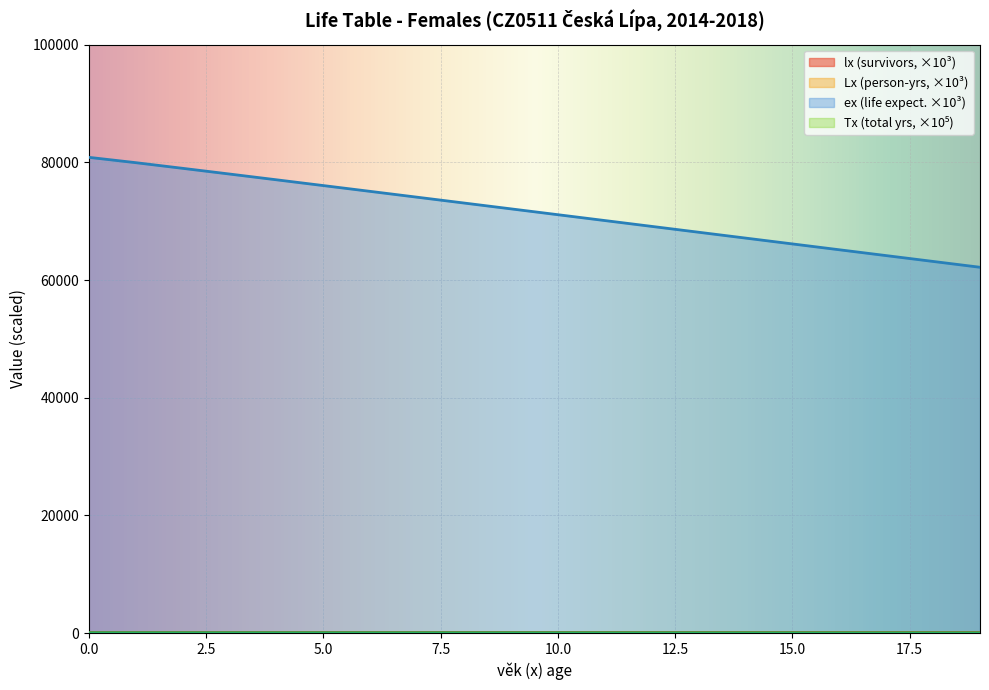

How many categories are shown in the chart?

20